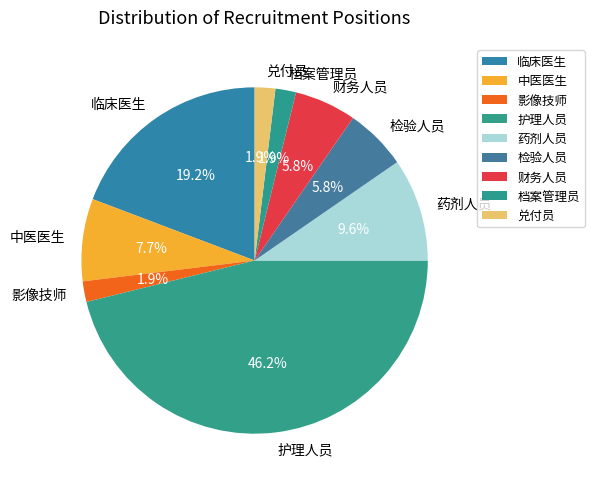

What percentage is the 财务人员 slice, to the nearest percent?

6%